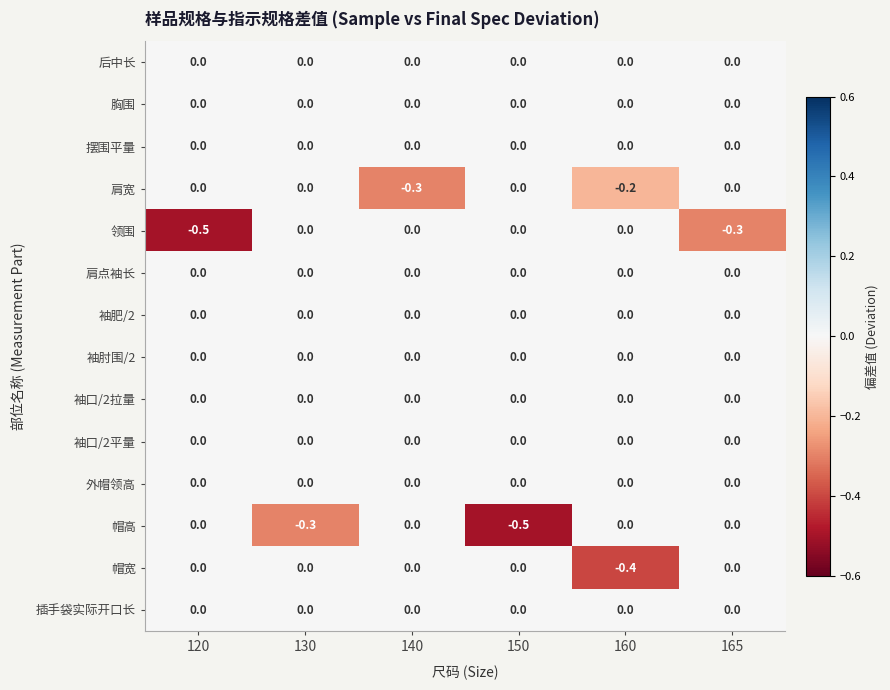

What is the minimum value shown in the chart?

-0.5